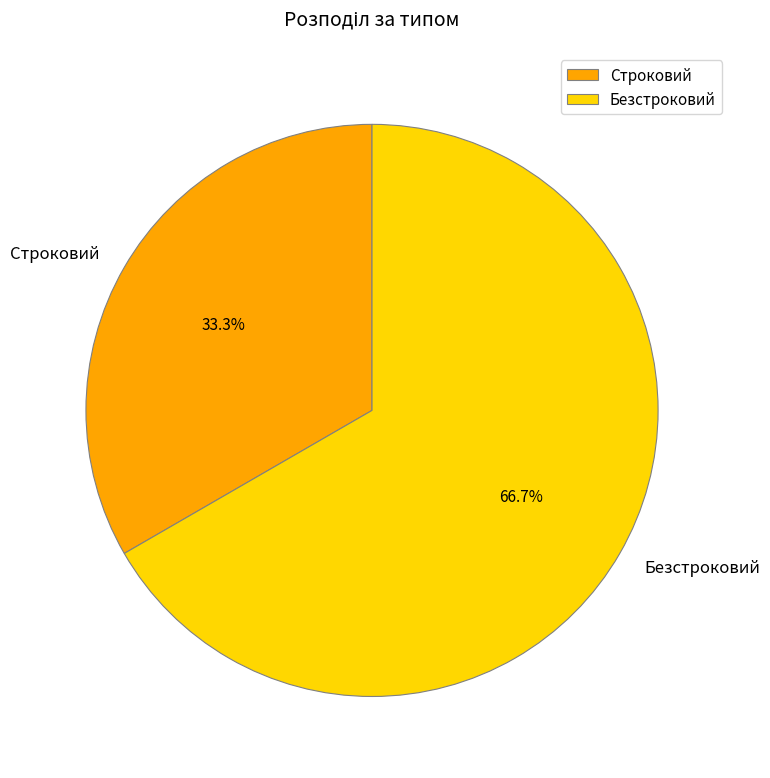

Which slice is the largest?

Безстроковий